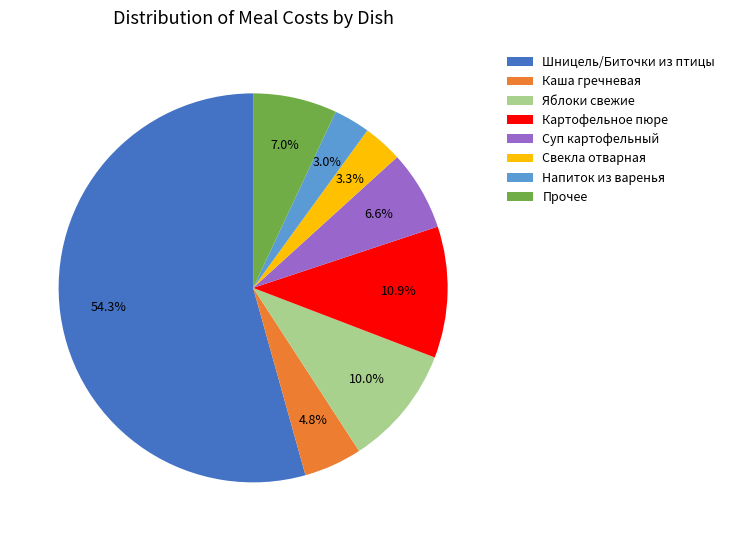

What is the ratio of the value at Шницель/Биточки из птицы to the value at Суп картофельный?

8.2